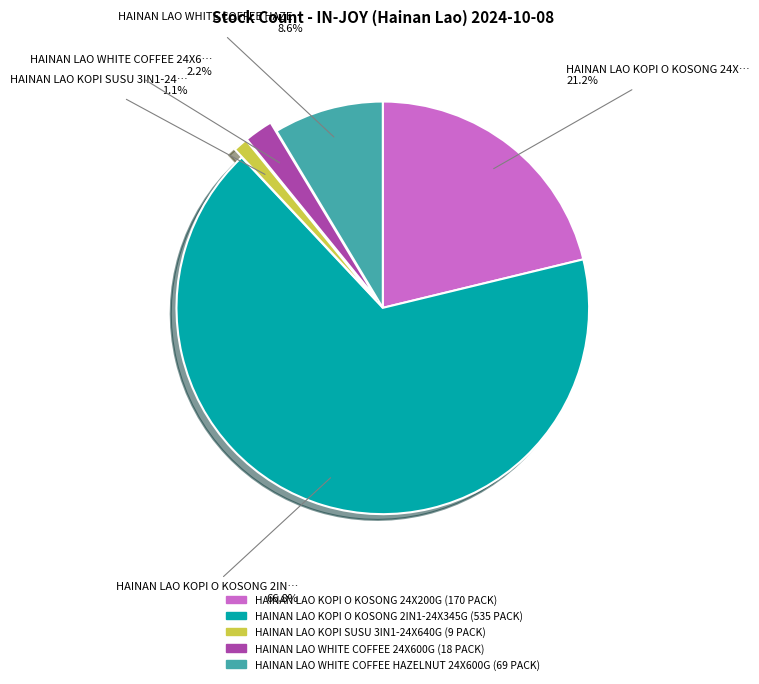

Which category accounts for the majority?

HAINAN LAO KOPI O KOSONG 2IN1-24X345G